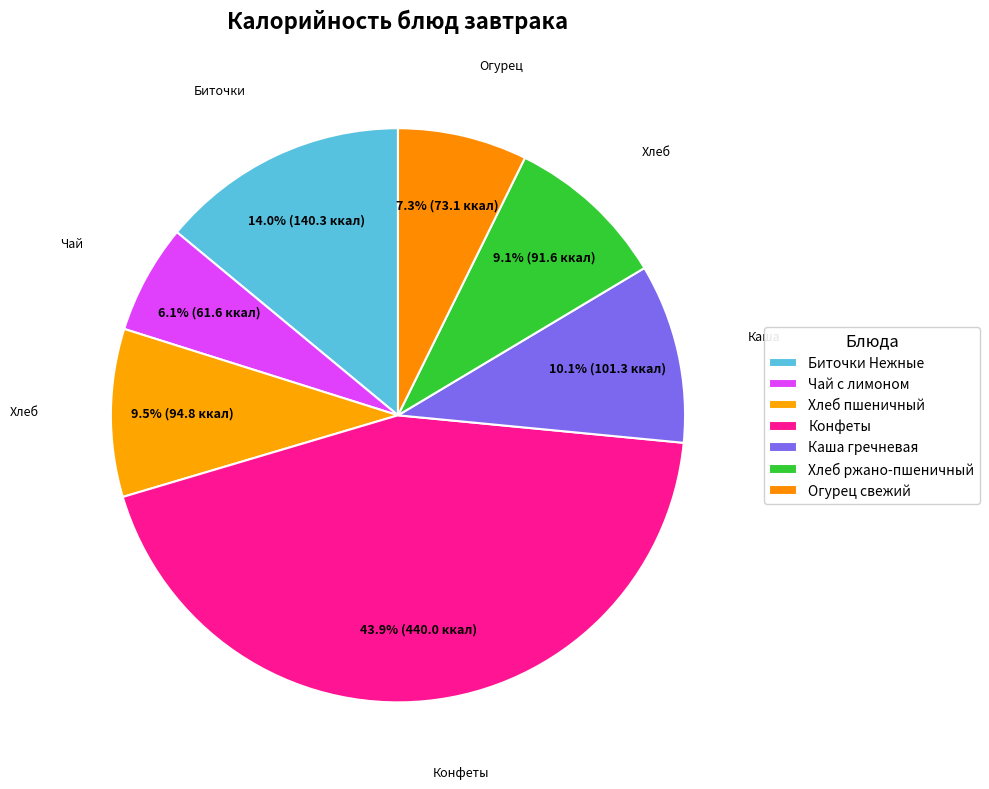

Is there any slice that represents more than half of the pie?

No